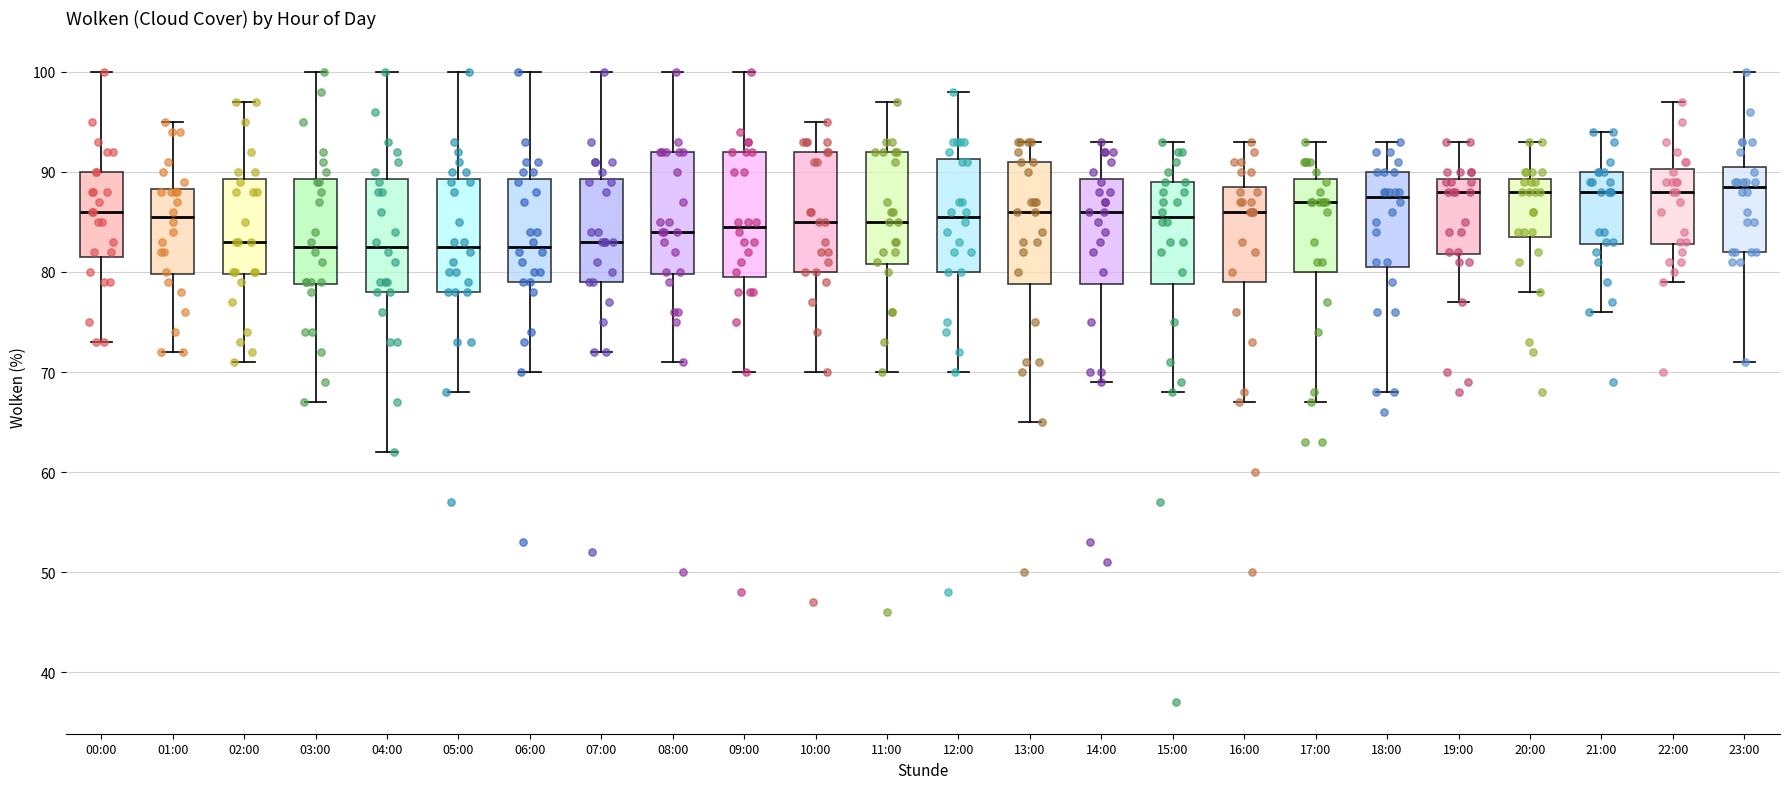

Reading left to right, transcribe this box plot: for each box, give where its median line is, the range the box spans, and where its two whiskers end, as read against the y-axis. The values are not printed on the chart, so give them approximately, as read against the axis.

00:00: median 86, box 82 to 90, whiskers 73 to 100
01:00: median 86, box 80 to 88, whiskers 72 to 95
02:00: median 83, box 80 to 89, whiskers 71 to 97
03:00: median 83, box 79 to 89, whiskers 67 to 100
04:00: median 83, box 78 to 89, whiskers 62 to 100
05:00: median 83, box 78 to 89, whiskers 68 to 100
06:00: median 83, box 79 to 89, whiskers 70 to 100
07:00: median 83, box 79 to 89, whiskers 72 to 100
08:00: median 84, box 80 to 92, whiskers 71 to 100
09:00: median 85, box 80 to 92, whiskers 70 to 100
10:00: median 85, box 80 to 92, whiskers 70 to 95
11:00: median 85, box 81 to 92, whiskers 70 to 97
12:00: median 86, box 80 to 91, whiskers 70 to 98
13:00: median 86, box 79 to 91, whiskers 65 to 93
14:00: median 86, box 79 to 89, whiskers 69 to 93
15:00: median 86, box 79 to 89, whiskers 68 to 93
16:00: median 86, box 79 to 89, whiskers 67 to 93
17:00: median 87, box 80 to 89, whiskers 67 to 93
18:00: median 88, box 81 to 90, whiskers 68 to 93
19:00: median 88, box 82 to 89, whiskers 77 to 93
20:00: median 88, box 84 to 89, whiskers 78 to 93
21:00: median 88, box 83 to 90, whiskers 76 to 94
22:00: median 88, box 83 to 90, whiskers 79 to 97
23:00: median 89, box 82 to 91, whiskers 71 to 100